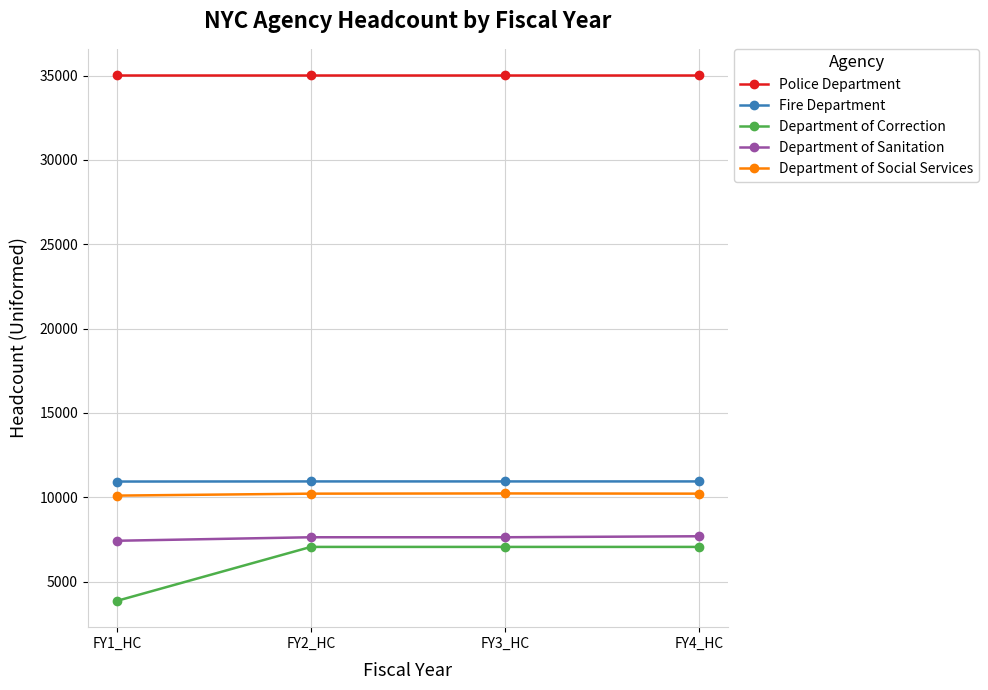

The value of Department of Social Services at FY1_HC is 2408. True or false?

False